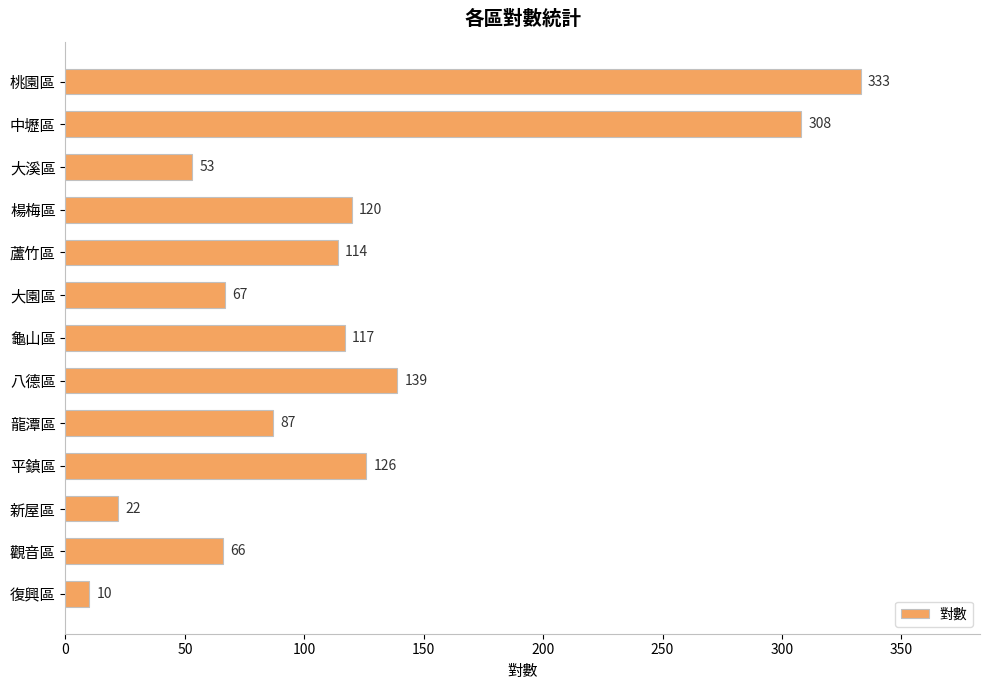

What is the label of the 1st bar from the bottom?

復興區